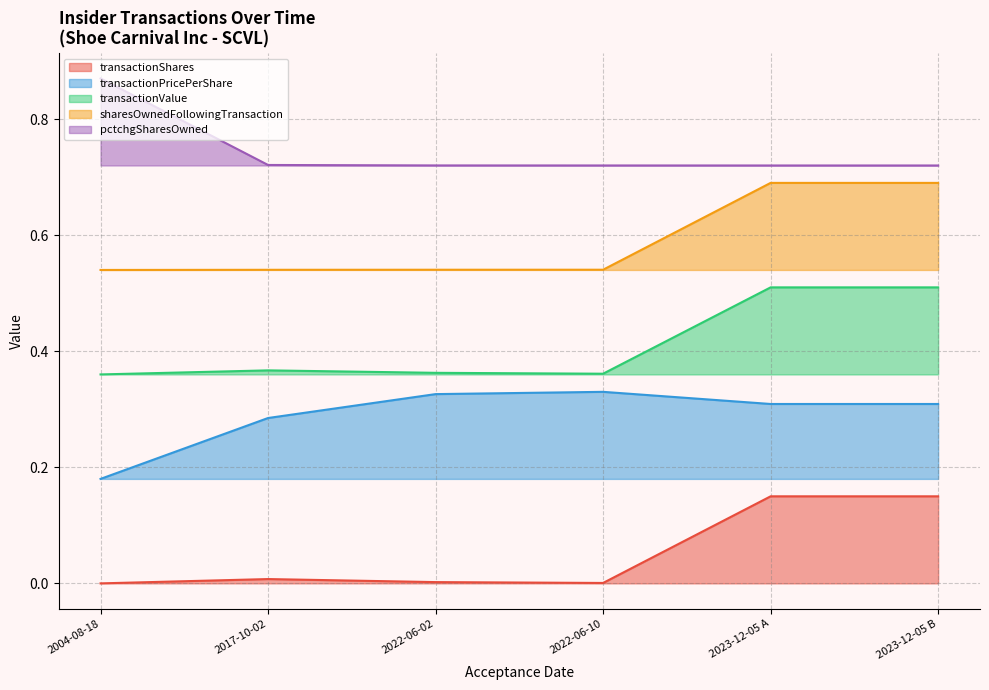

True or false: sharesOwnedFollowingTransaction and transactionShares intersect in this chart.

False